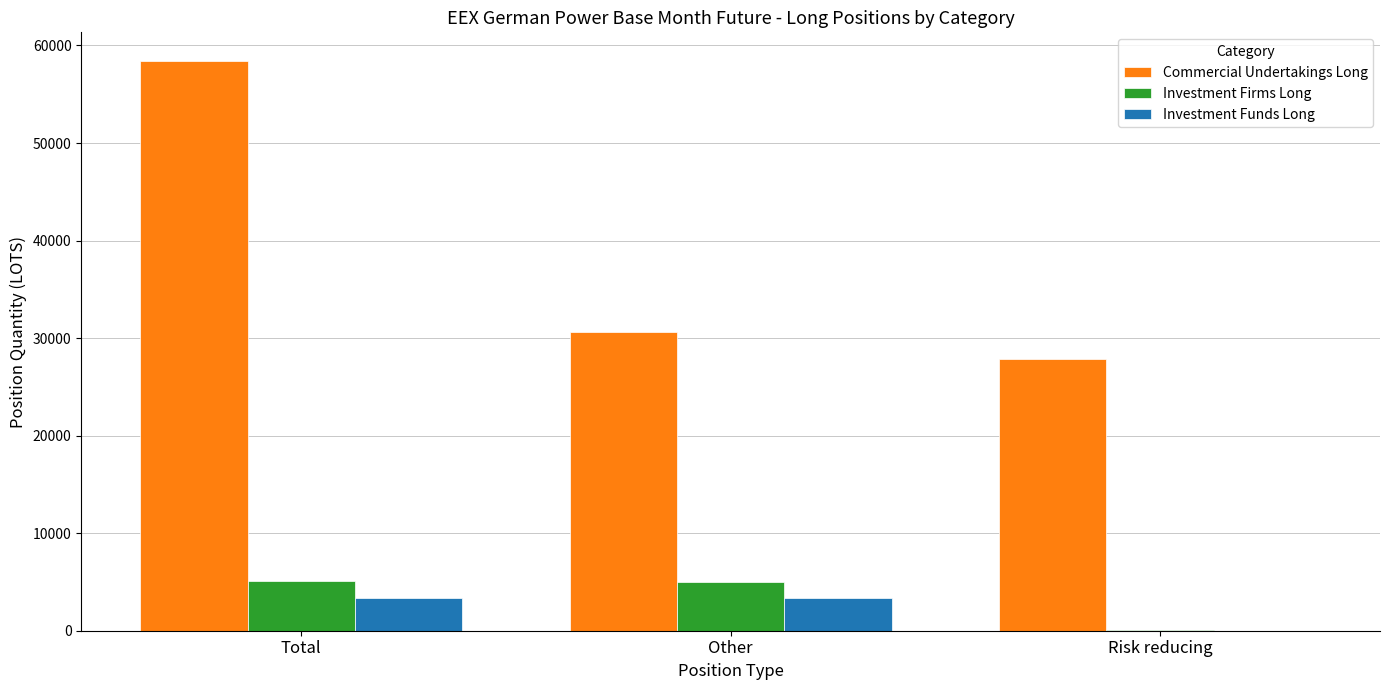

Which series changed the most between Other and Risk reducing?

Investment Firms Long